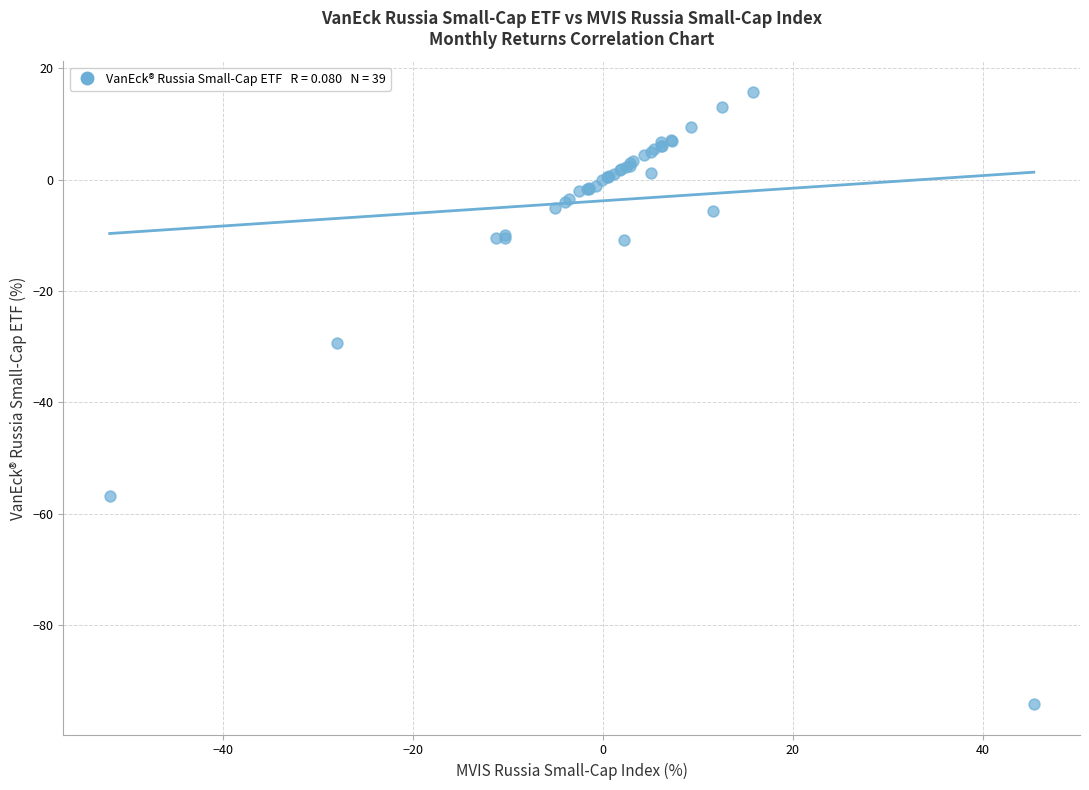

What Y value in the scatter plot is closest to -39?

-29.4